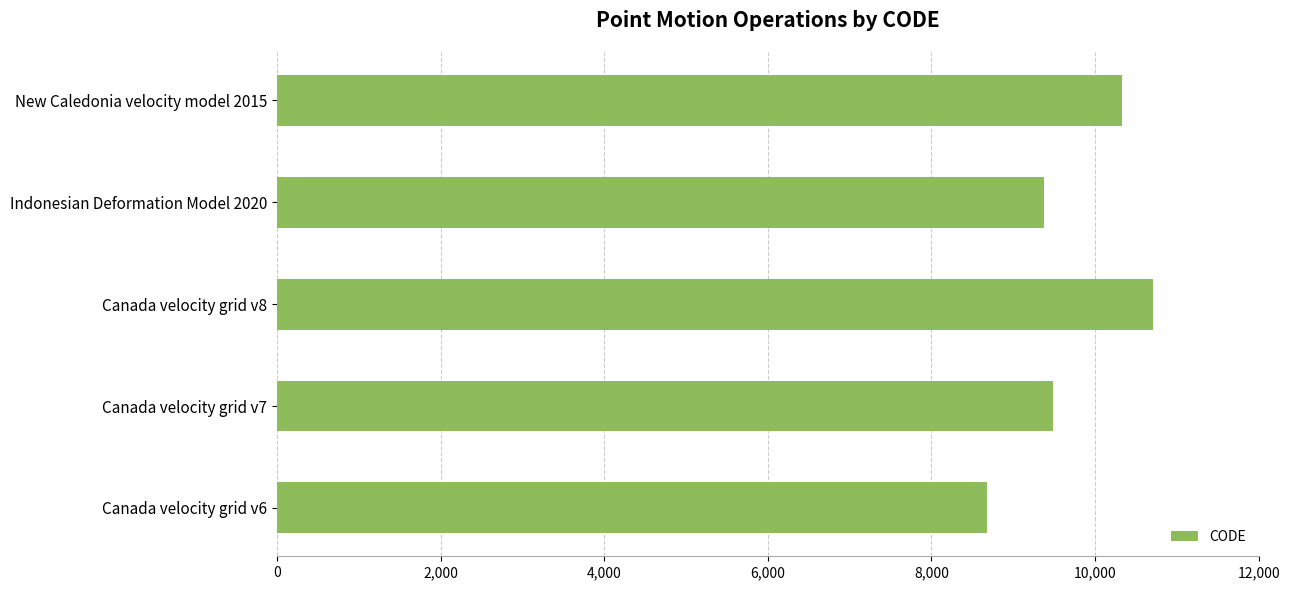

Which label corresponds to the largest value in the chart?

Canada velocity grid v8